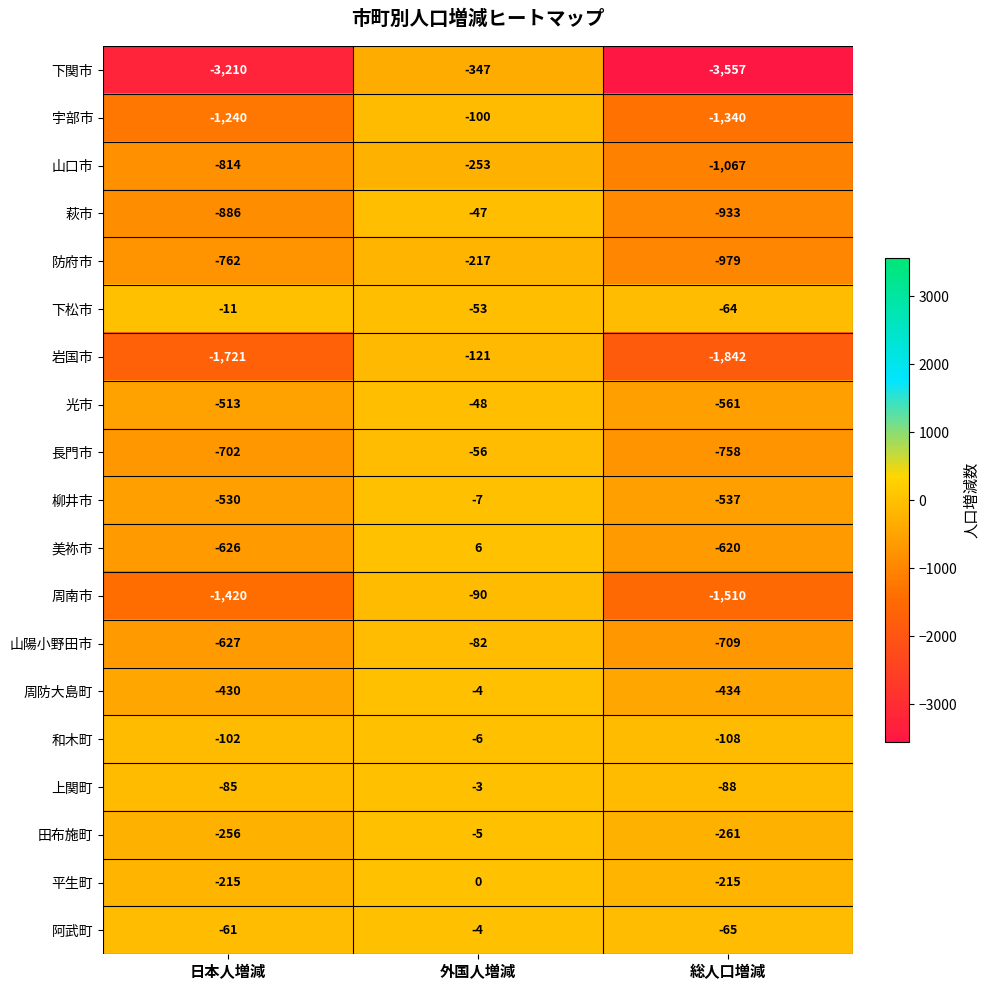

What is the smallest value displayed?

-3557